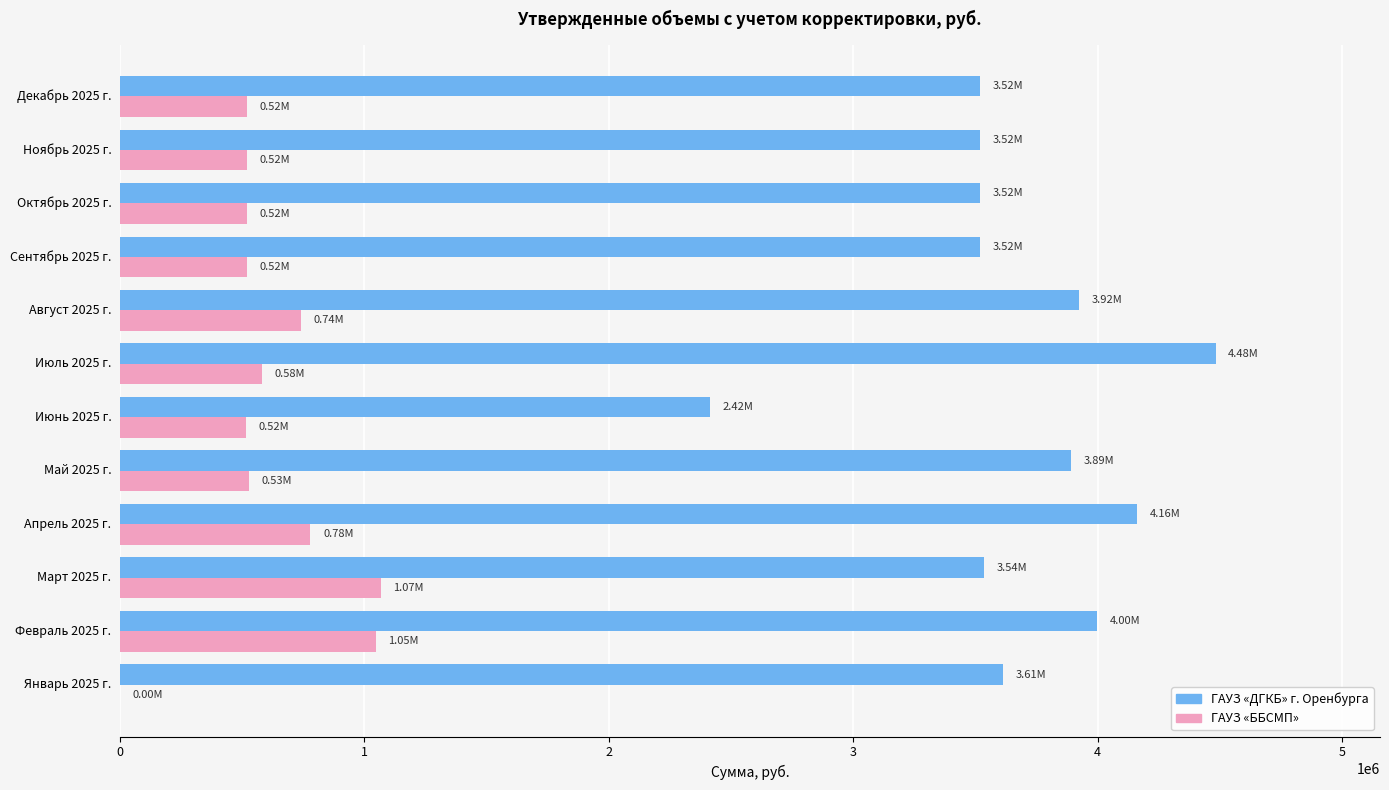

Which series changed the most between Январь 2025 г. and Июль 2025 г.?

ГАУЗ «ДГКБ» г. Оренбурга